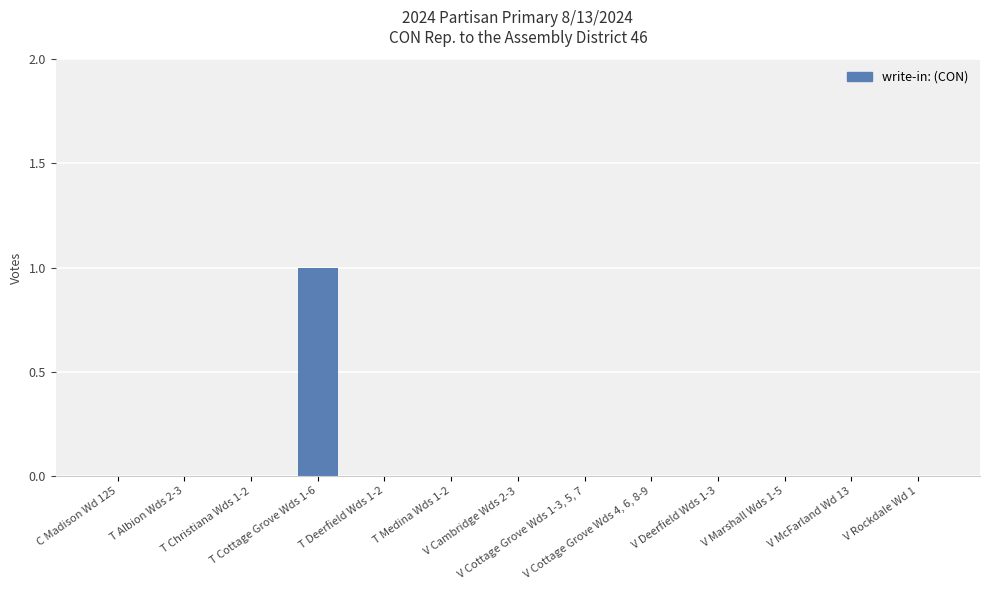

Reading right to left, transcribe all the data shown in this chart.

V Rockdale Wd 1=0	V McFarland Wd 13=0	V Marshall Wds 1-5=0	V Deerfield Wds 1-3=0	V Cottage Grove Wds 4, 6, 8-9=0	V Cottage Grove Wds 1-3, 5, 7=0	V Cambridge Wds 2-3=0	T Medina Wds 1-2=0	T Deerfield Wds 1-2=0	T Cottage Grove Wds 1-6=1	T Christiana Wds 1-2=0	T Albion Wds 2-3=0	C Madison Wd 125=0